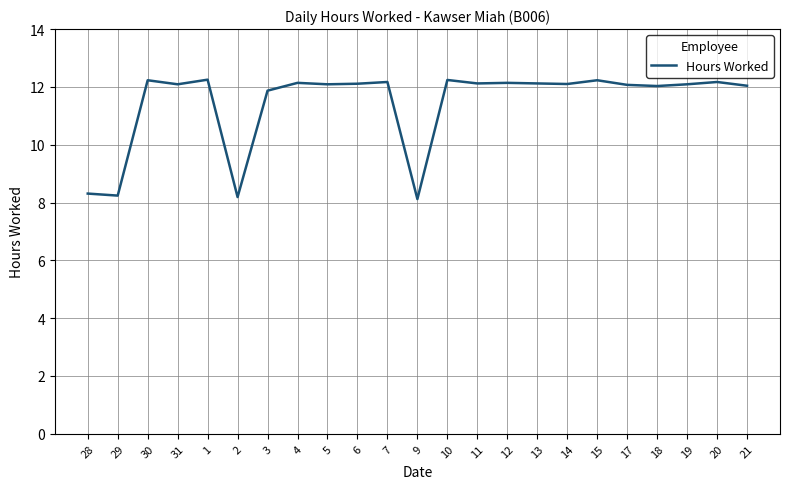

What is the change in value from 28 to 20?

+3.9